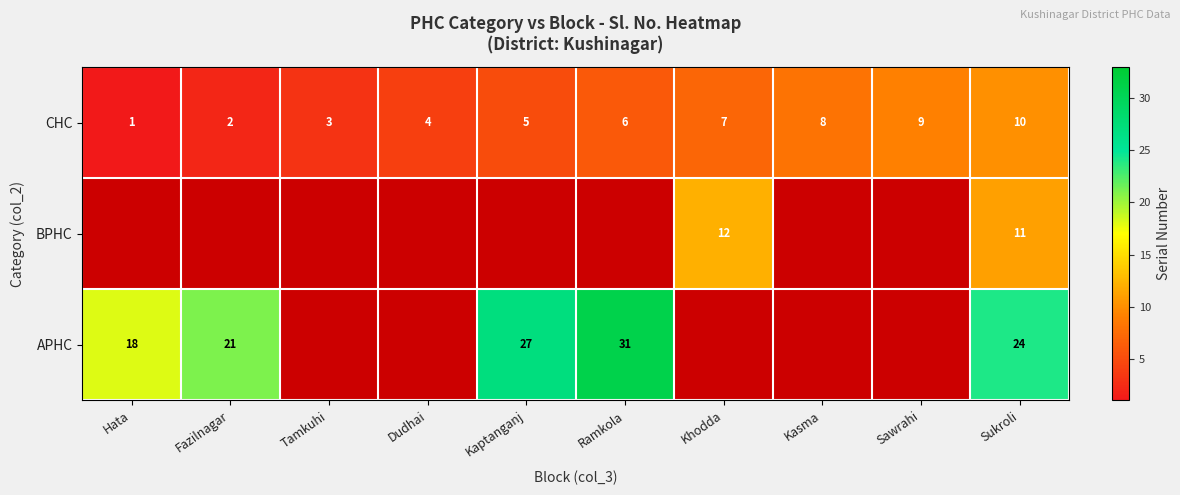

At how many categories does at least one series exceed 3?

9